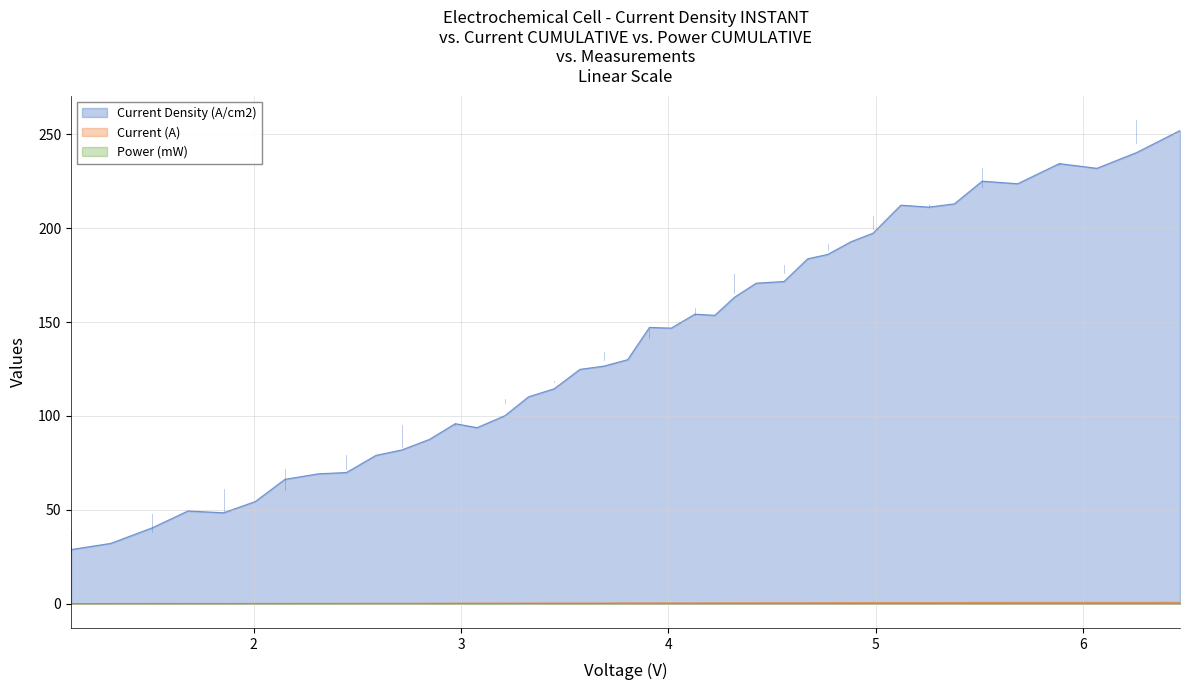

True or false: Current (A) and Current Density (A/cm2) cross at least once.

False